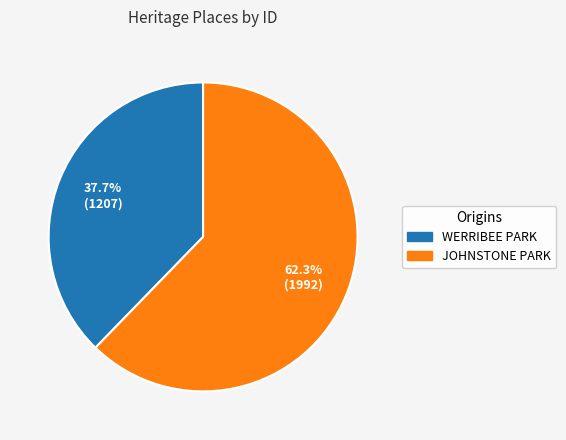

True or false: WERRIBEE PARK accounts for 30% of the total.

False